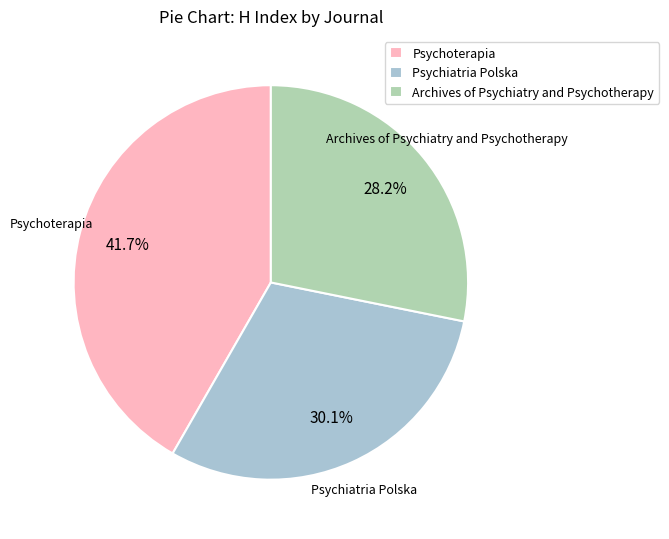

Which slice is the smallest?

Archives of Psychiatry and Psychotherapy